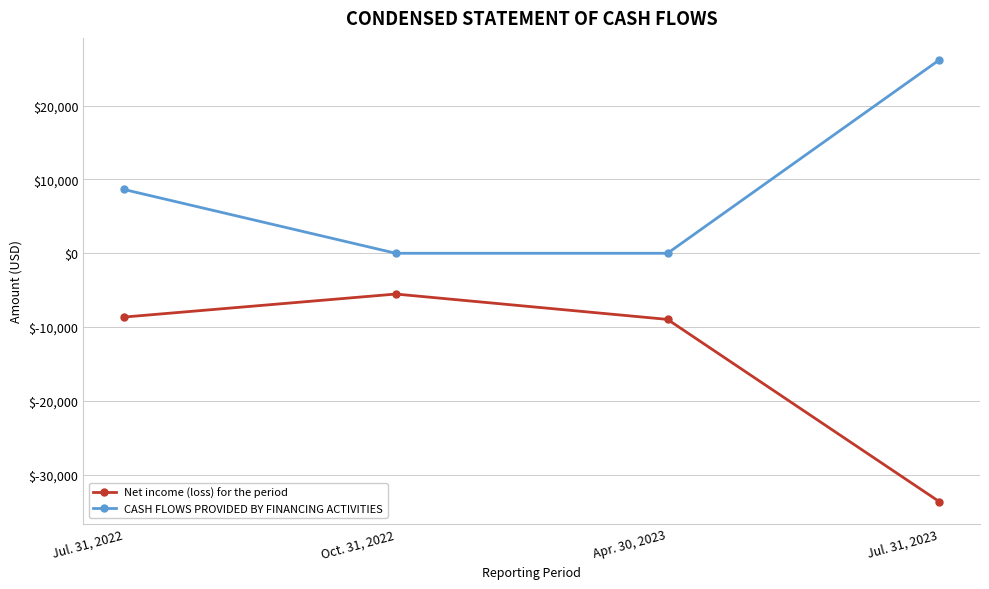

True or false: CASH FLOWS PROVIDED BY FINANCING ACTIVITIES and Net income (loss) for the period intersect in this chart.

False